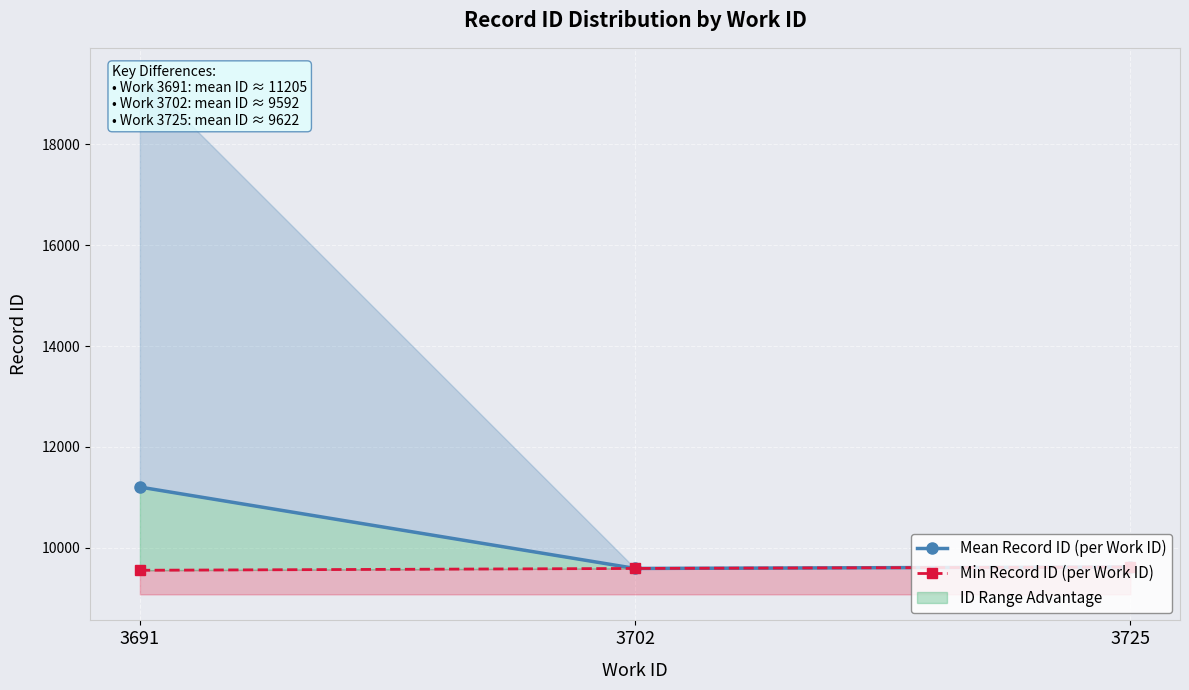

What is the difference between the Mean Record ID (per Work ID) values at 3725 and 3691?

1583.7